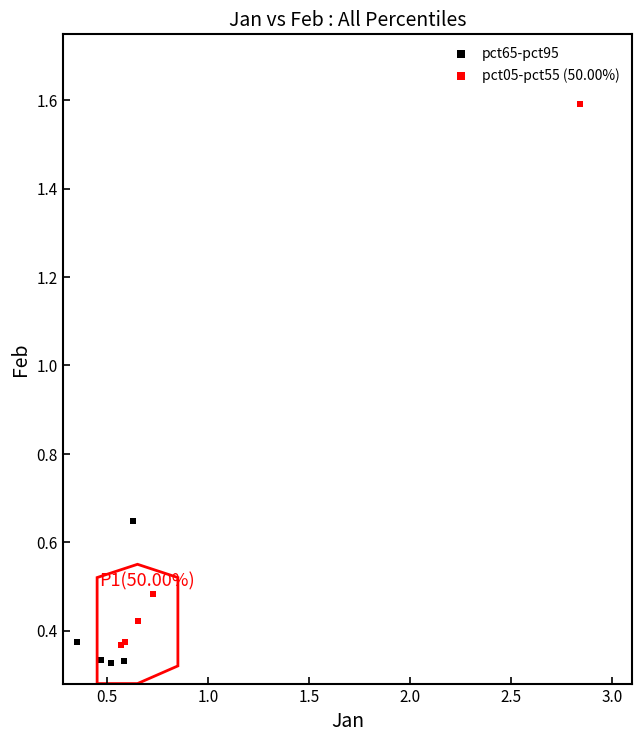

Which series contains the lowest Y value?

pct65-pct95